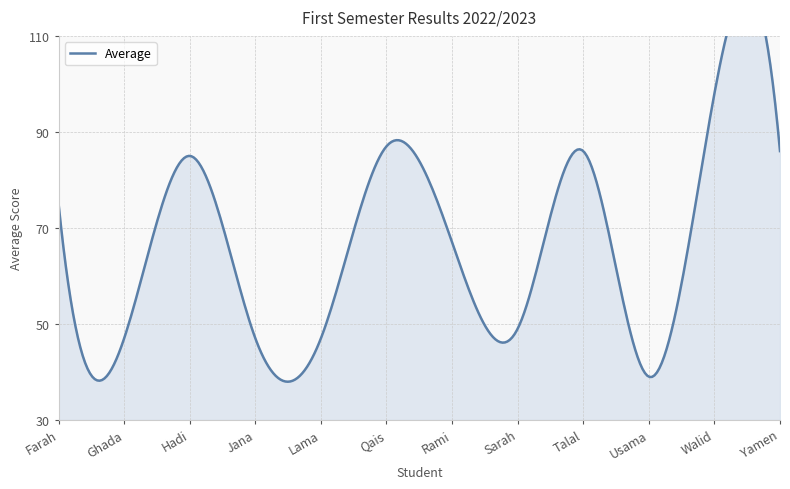

Reading right to left, transcribe all the data shown in this chart.

Yamen=86	Walid=98	Usama=39	Talal=86	Sarah=49	Rami=67	Qais=87	Lama=47	Jana=47	Hadi=85	Ghada=47	Farah=75